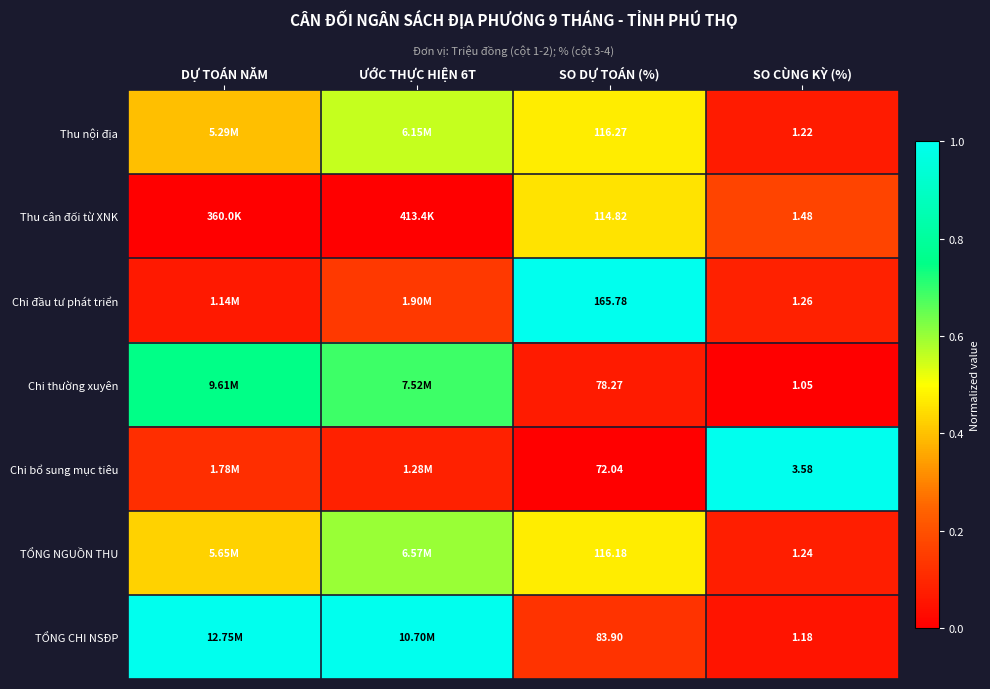

Rank the series at SO DỰ TOÁN (%) from lowest to highest value.

Chi bổ sung mục tiêu, Chi thường xuyên, TỔNG CHI NSĐP, Thu cân đối từ XNK, TỔNG NGUỒN THU, Thu nội địa, Chi đầu tư phát triển